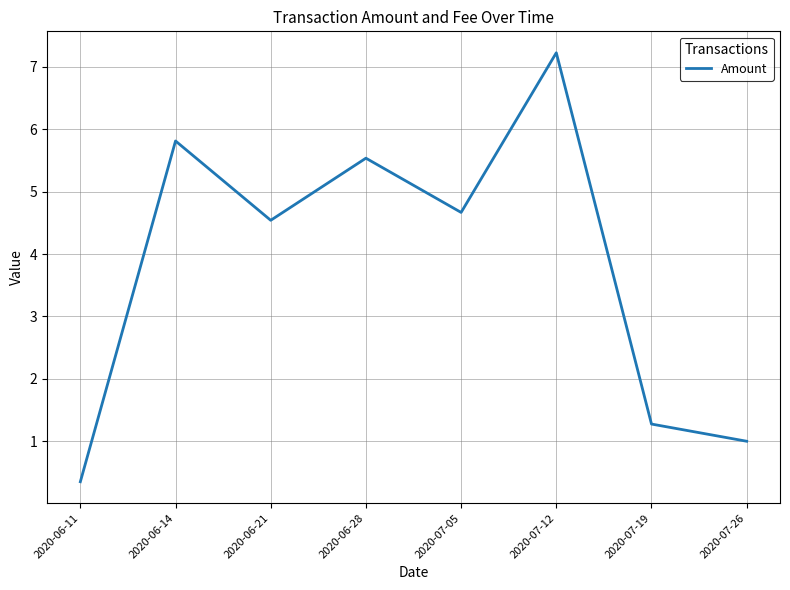

What is the difference between the values at 2020-07-19 and 2020-06-11?

0.9